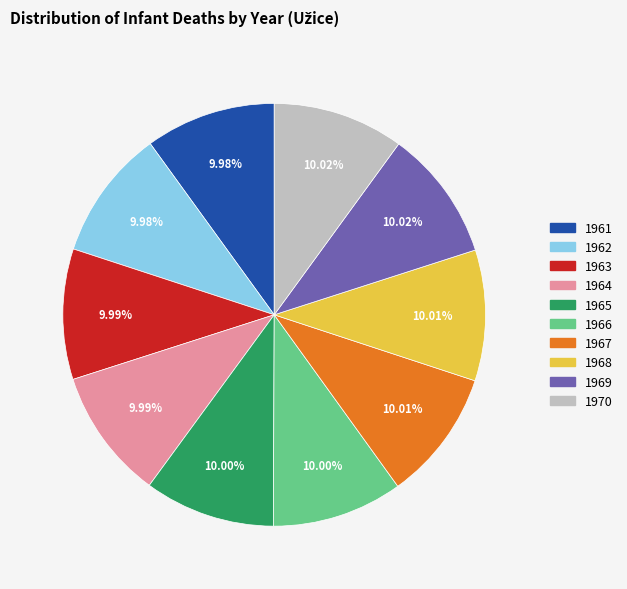

Do 1966 and 1968 together represent more than half of the pie?

No